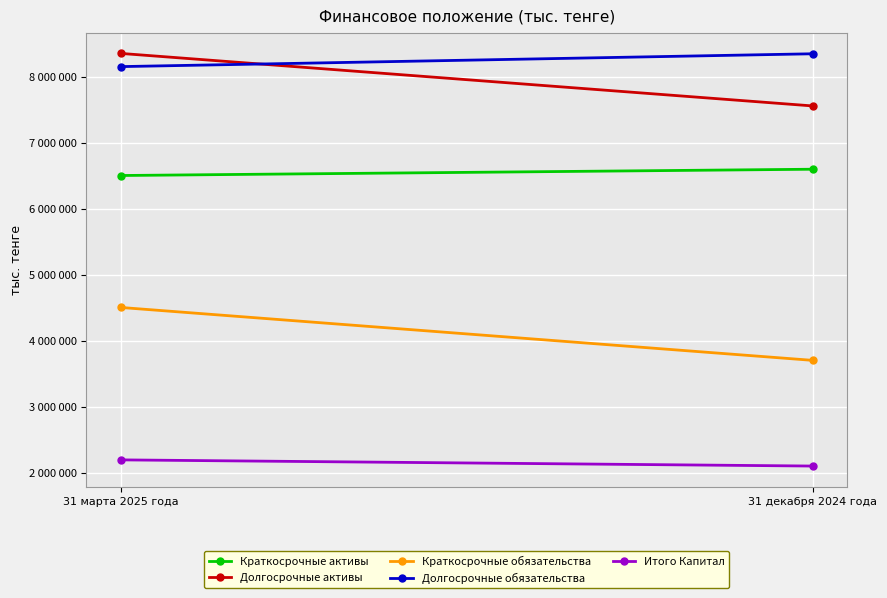

What is the maximum value shown in the chart?

8352103